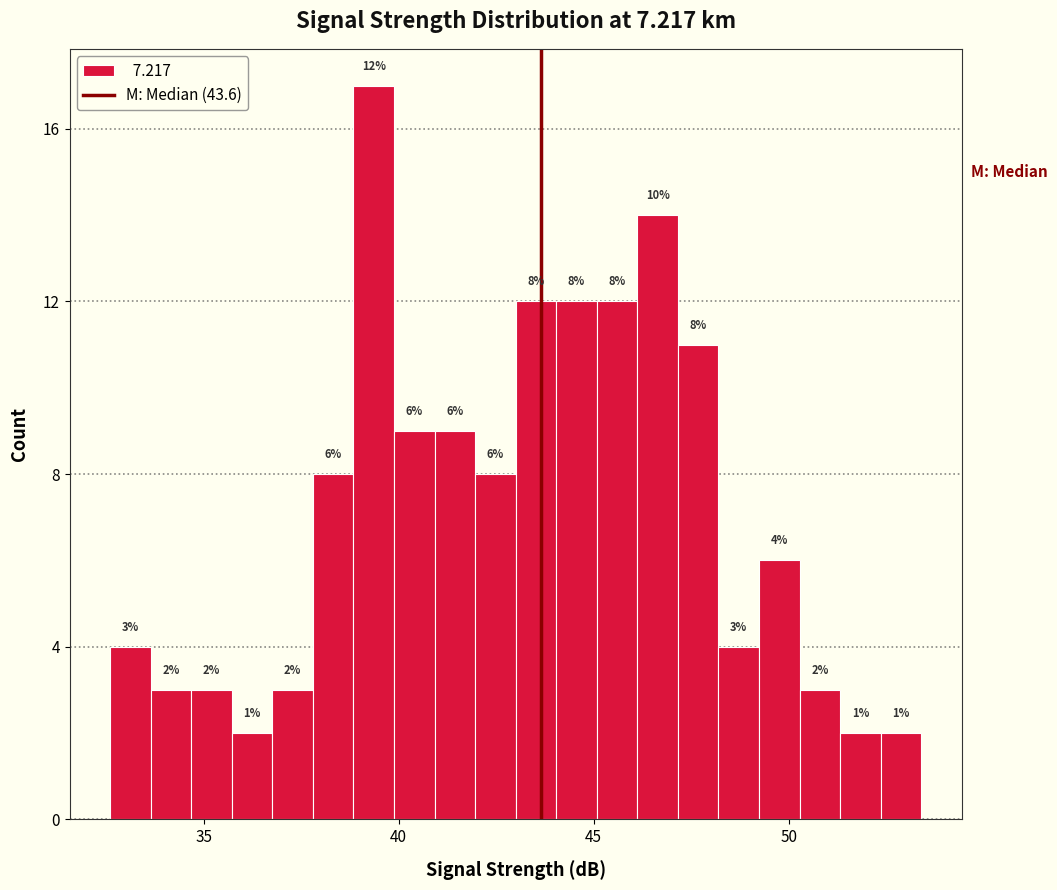

Read against the x-axis, roughly where is the centre of the tallest bar?

39.5